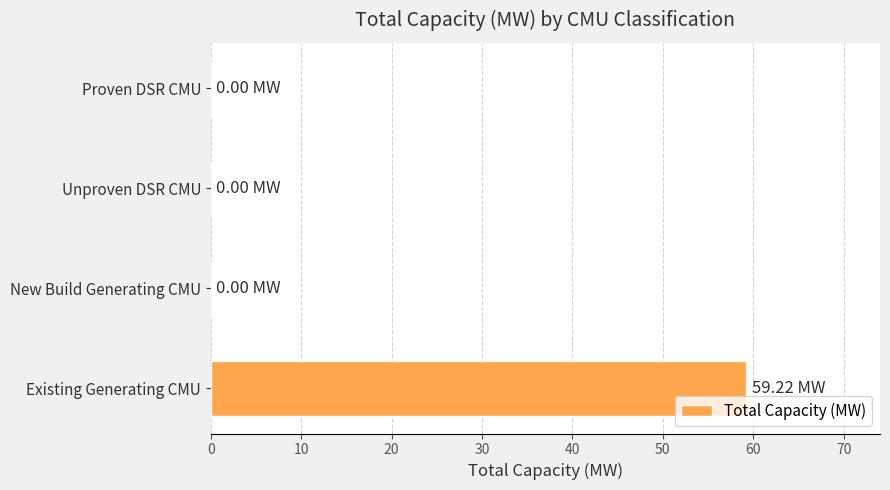

Between Unproven DSR CMU and Existing Generating CMU, which is larger?

Existing Generating CMU